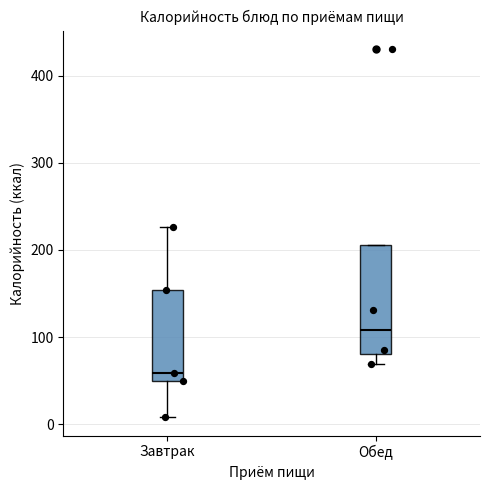

Which box is the tallest, from its lower edge to its upper edge?

Обед